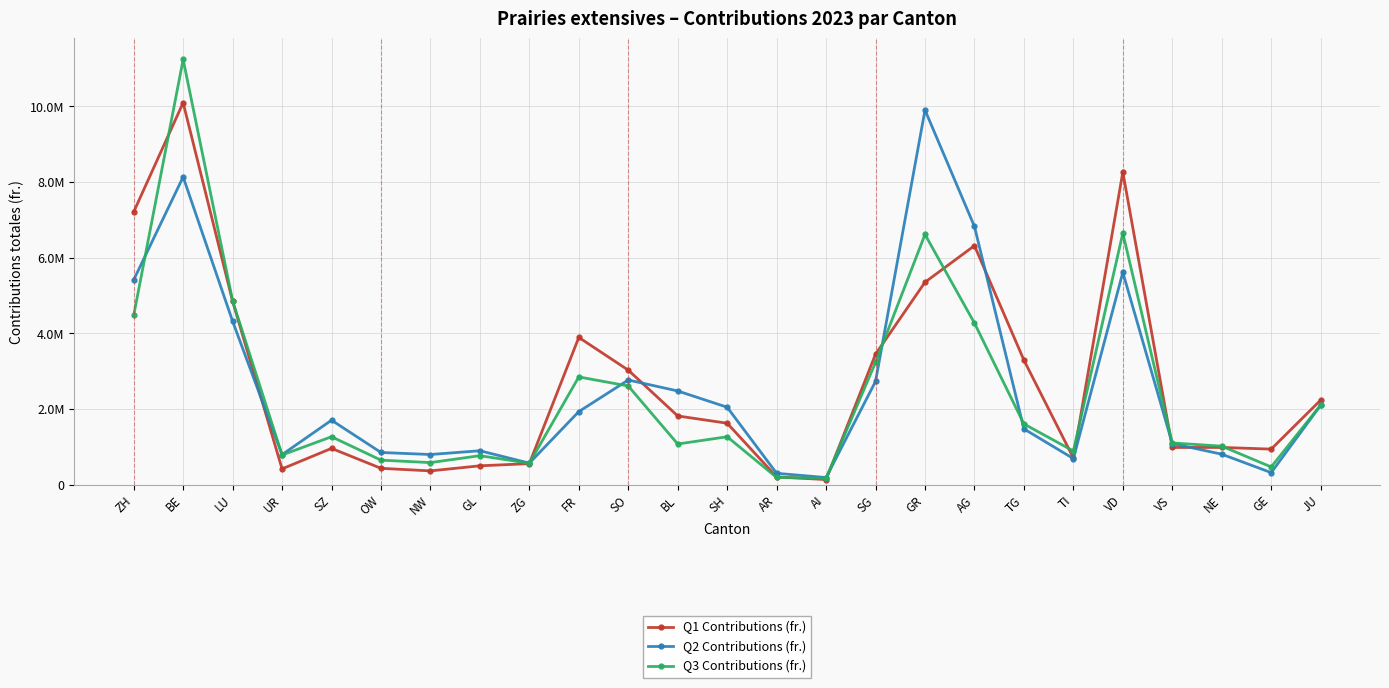

In Q3 Contributions (fr.), how many points are higher than both neighbors (excluding endpoints)?

7